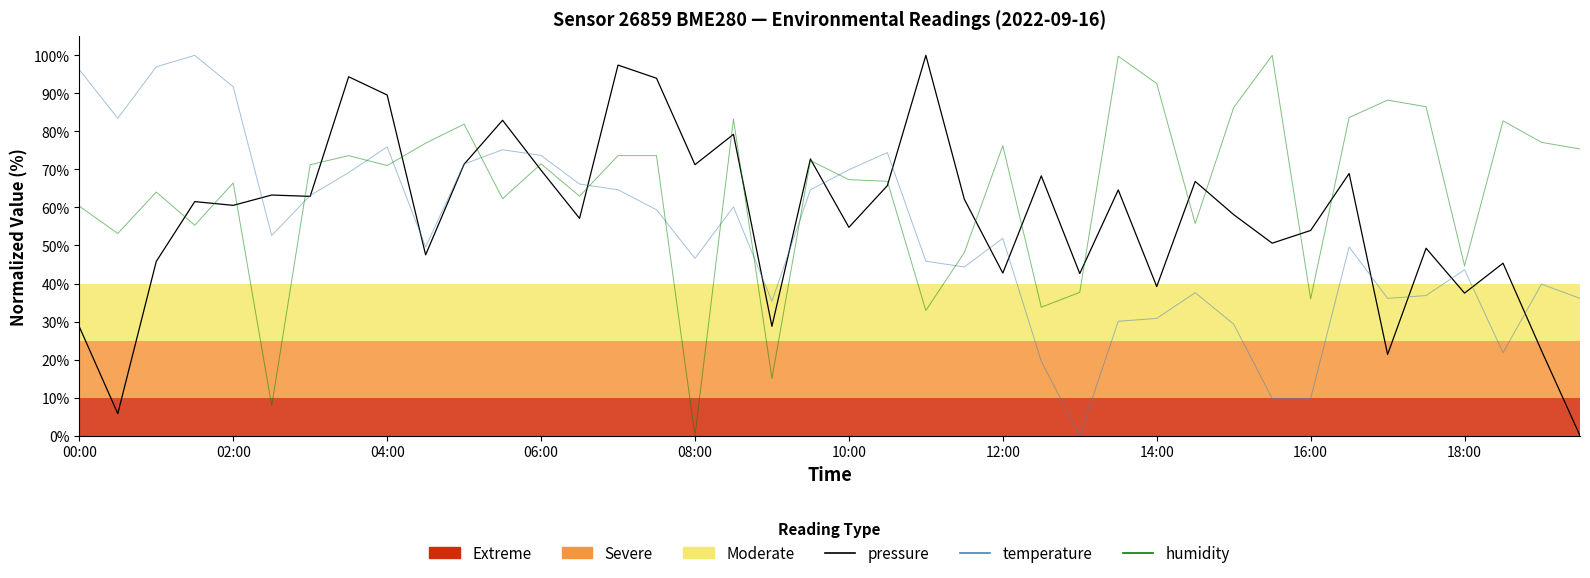

True or false: humidity has a value of 86.4 at 02:00.

False